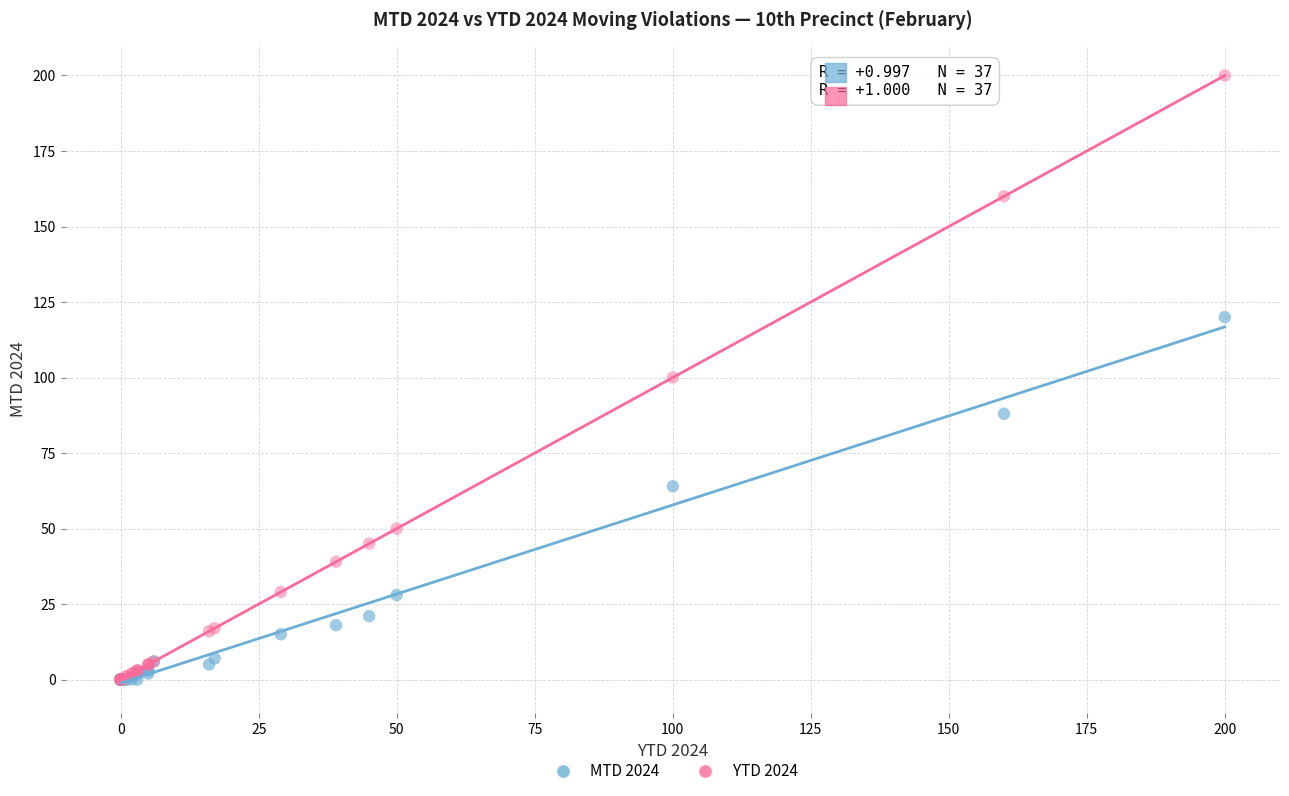

In the MTD 2024 series, what Y value is closest to 60?

64